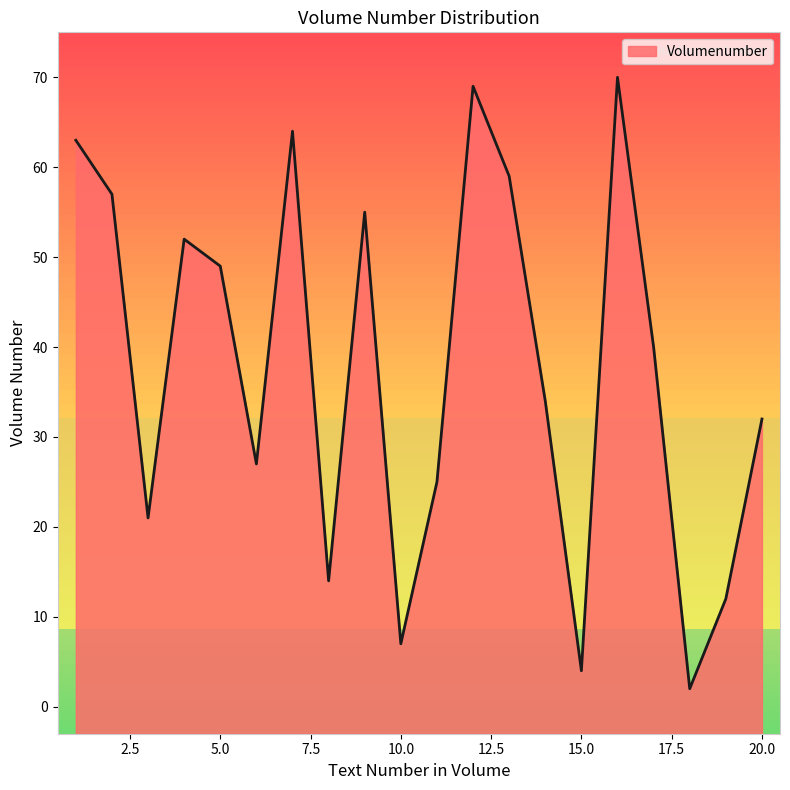

What is the maximum value shown in the chart?

70